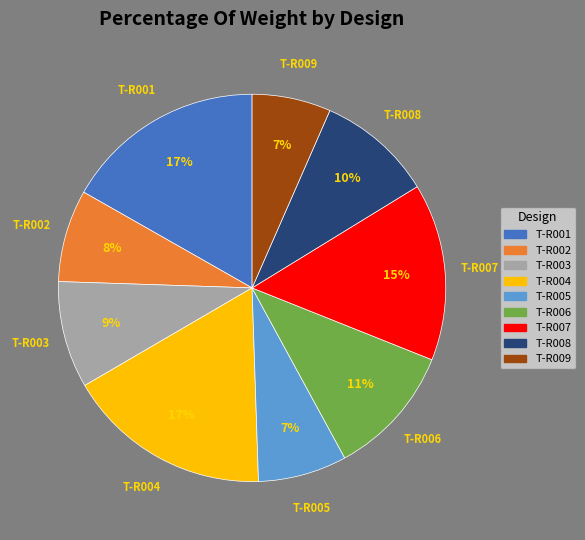

Does T-R004 represent more than half of the total?

No